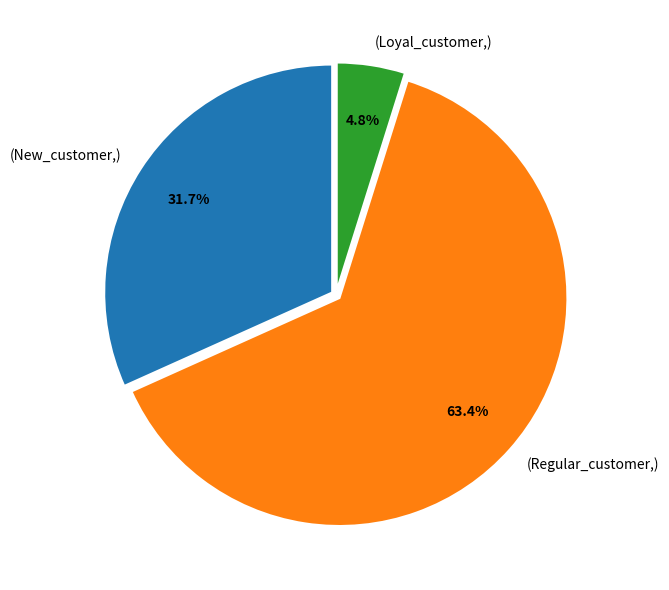

What is the ratio of the value at (New_customer,) to the value at (Regular_customer,)?

0.5